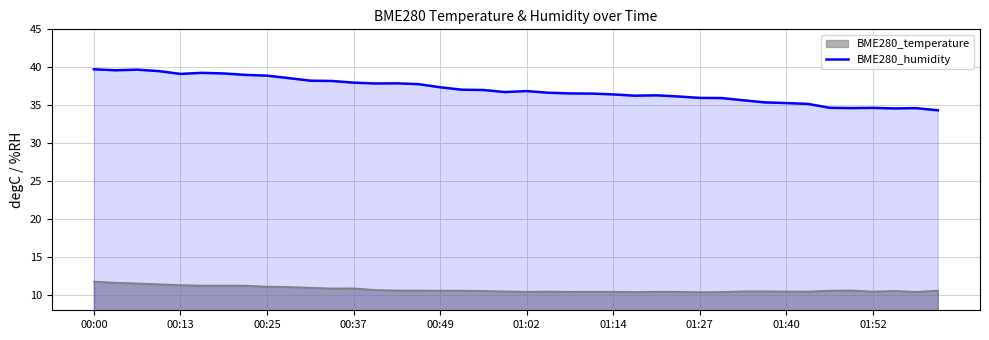

What is the maximum value shown in the chart?

39.7